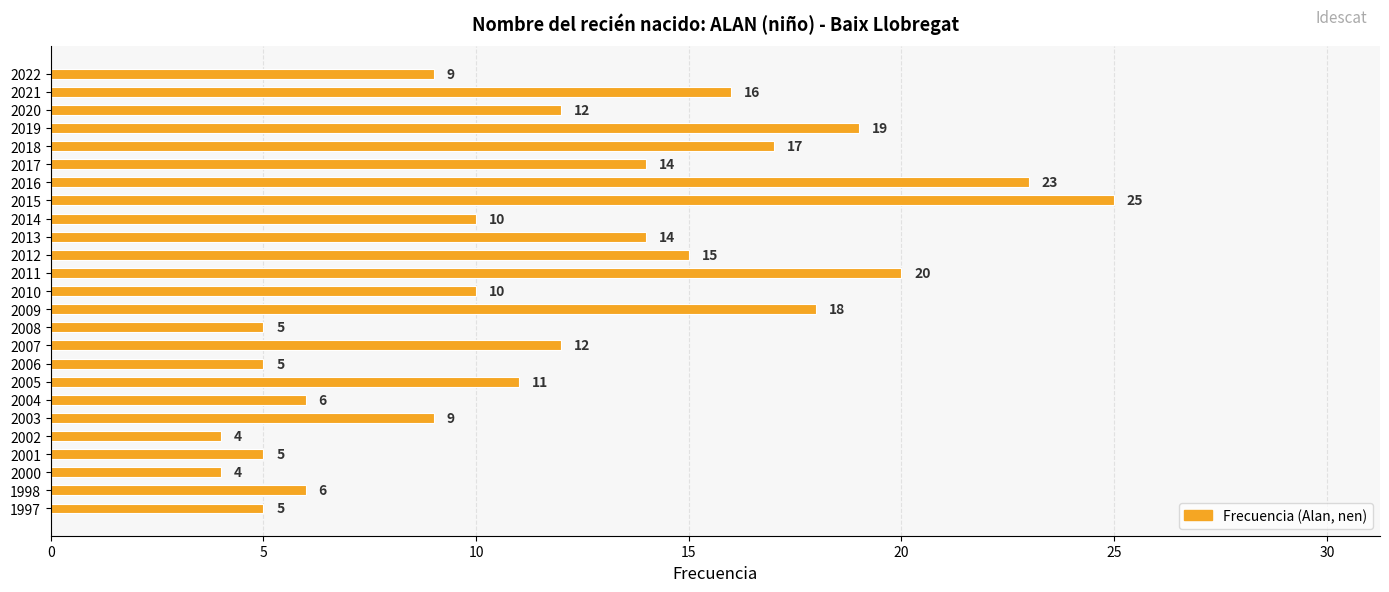

The value at 2018 is 4. True or false?

False